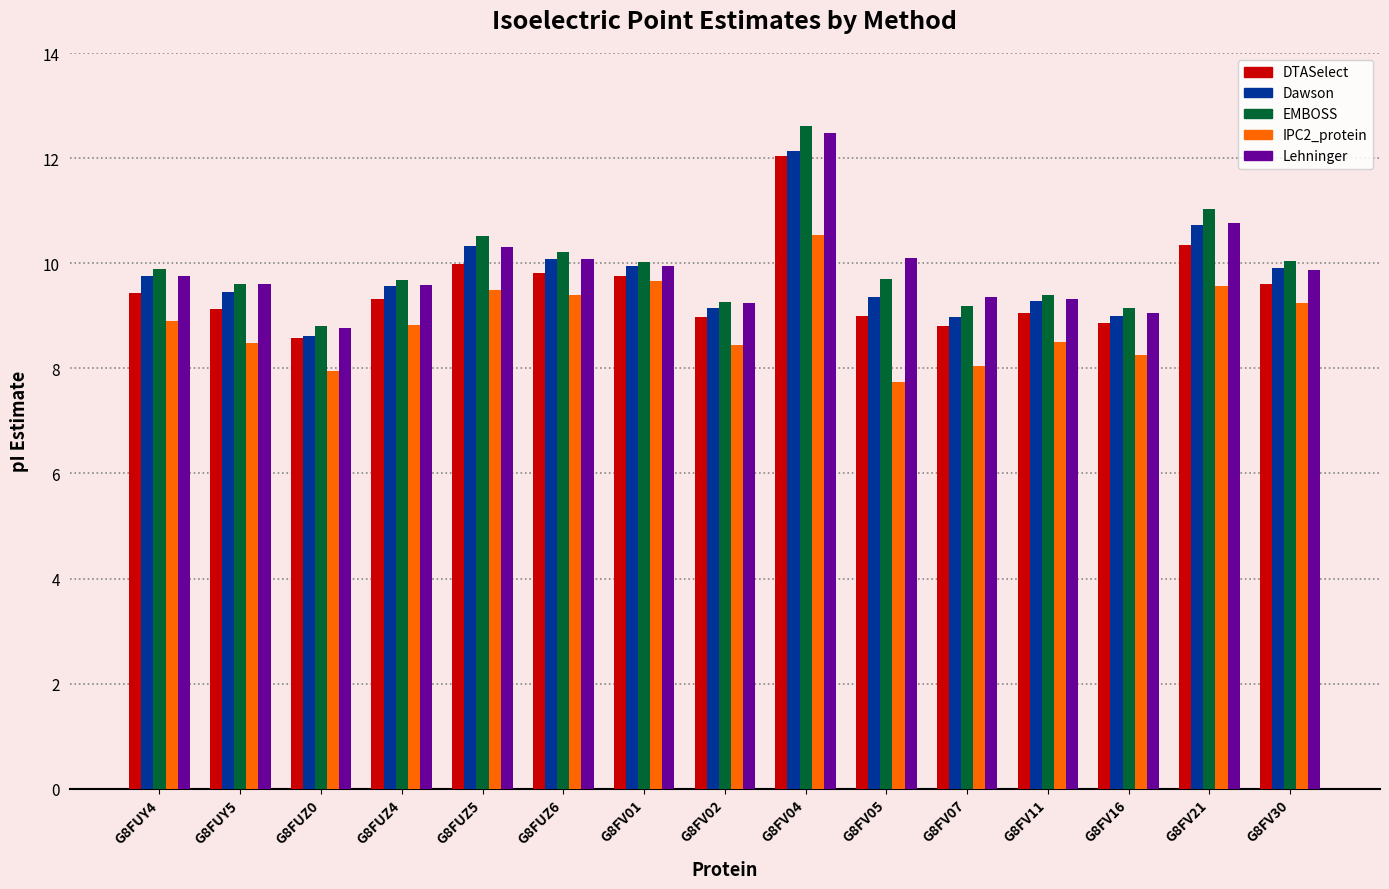

What is the difference between the maximum and minimum values in the DTASelect series?

3.5